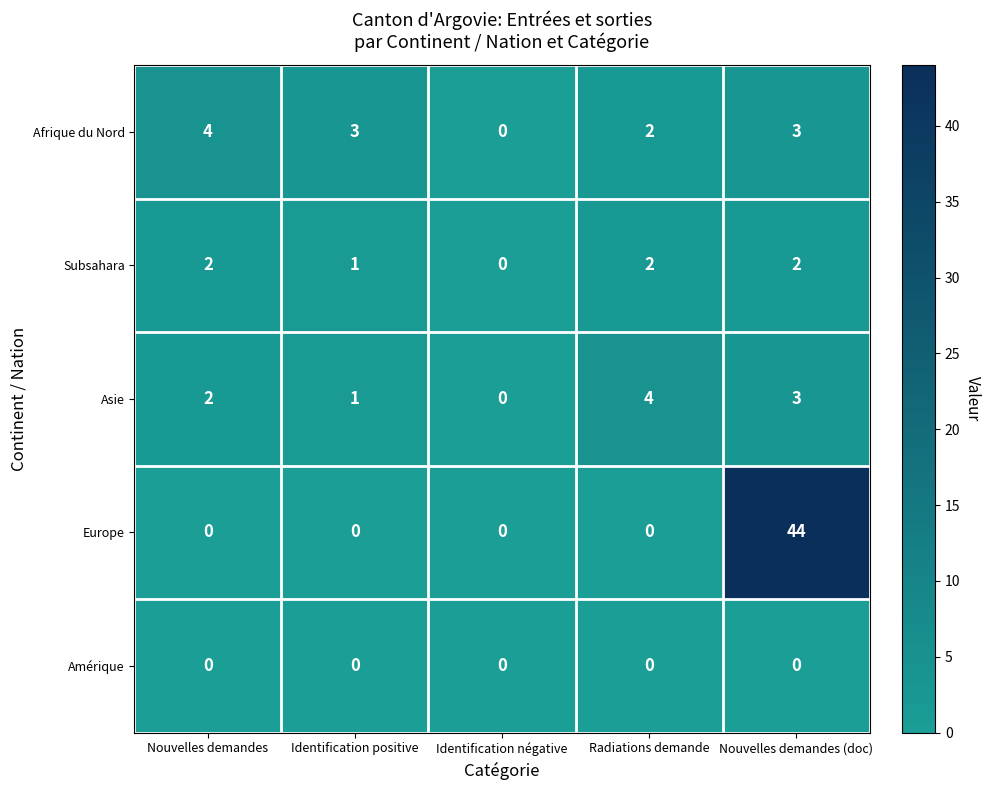

Which series has the largest total across all categories?

Europe